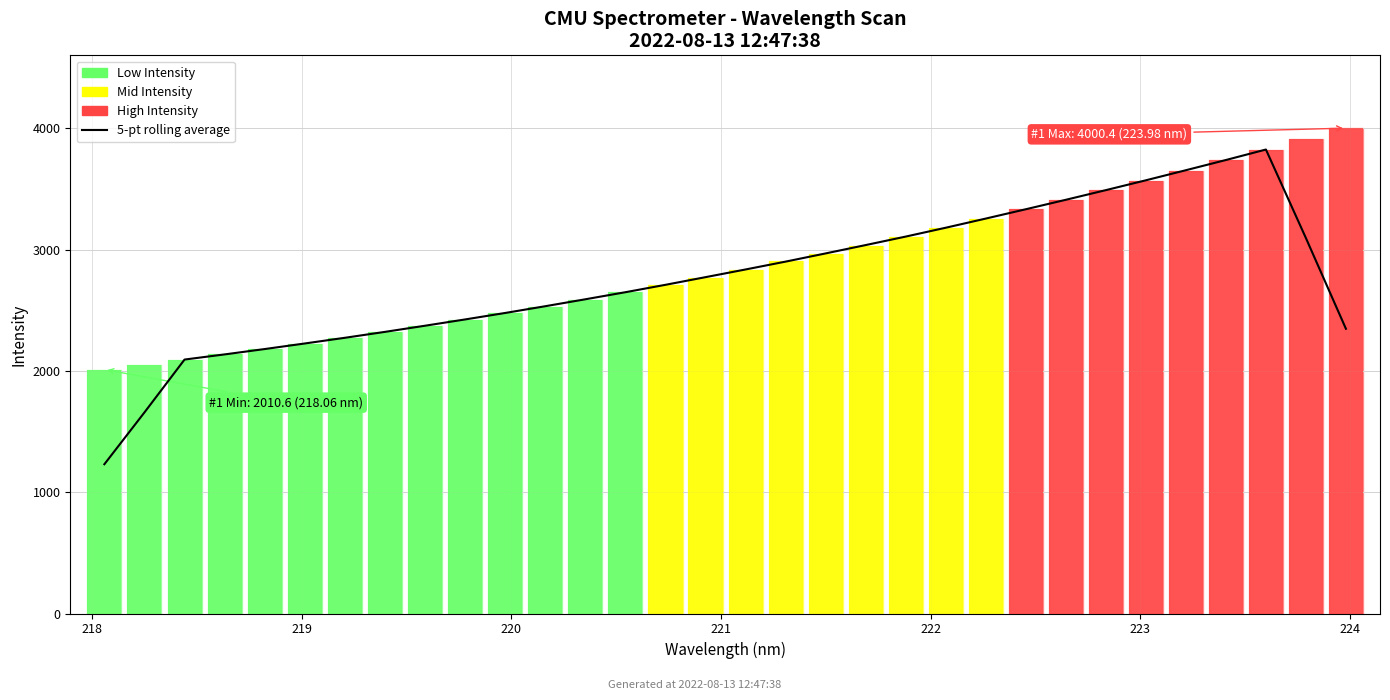

Reading left to right, extract all data points from this chart.

5-pt rolling average: 1230.2	1657.5	2093.0	2135.5	2179.7	2225.6	2272.4	2321.2	2371.9	2423.7	2477.1	2532.7	2589.8	2648.0	2709.1	2772.1	2835.6	2900.2	2967.9	3036.7	3106.6	3179.7	3255.1	3331.9	3409.9	3489.5	3570.6	3653.7	3737.7	3824.1	3094.0	2346.8
Intensity: 2010.6	2050.1	2090.6	2136.0	2178.0	2222.8	2270.9	2320.2	2370.3	2421.9	2476.1	2529.9	2587.1	2648.4	2707.7	2767.1	2835.1	2902.4	2965.5	3031.2	3105.4	3178.8	3252.3	3330.5	3408.3	3489.6	3568.6	3650.3	3736.1	3824.0	3909.7	4000.4